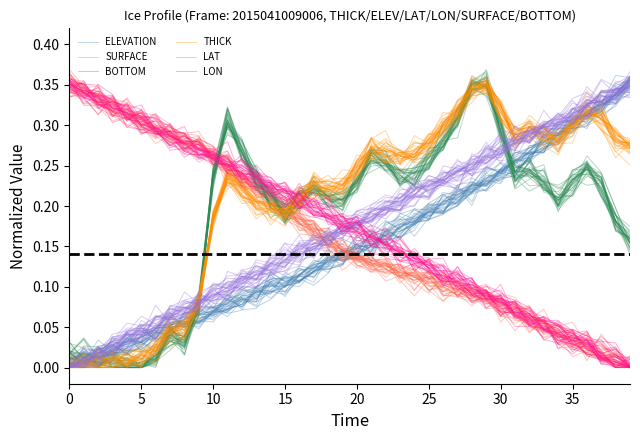

Is the value of LON at 36 greater than the value of BOTTOM at 32?

No